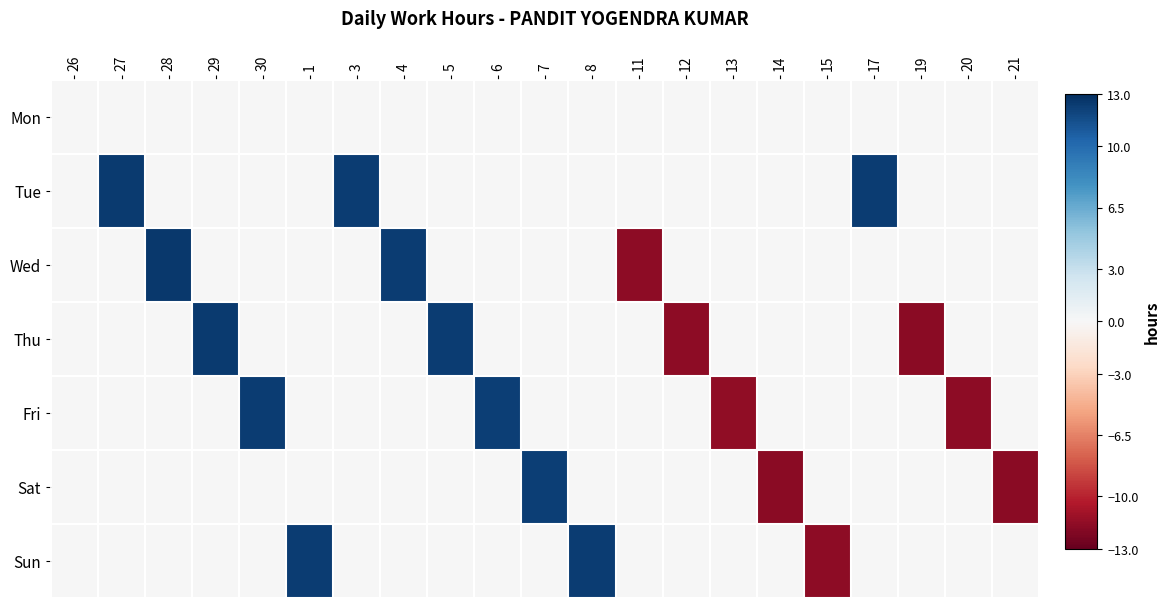

Between 14 and 20, which series saw the biggest shift?

Sat